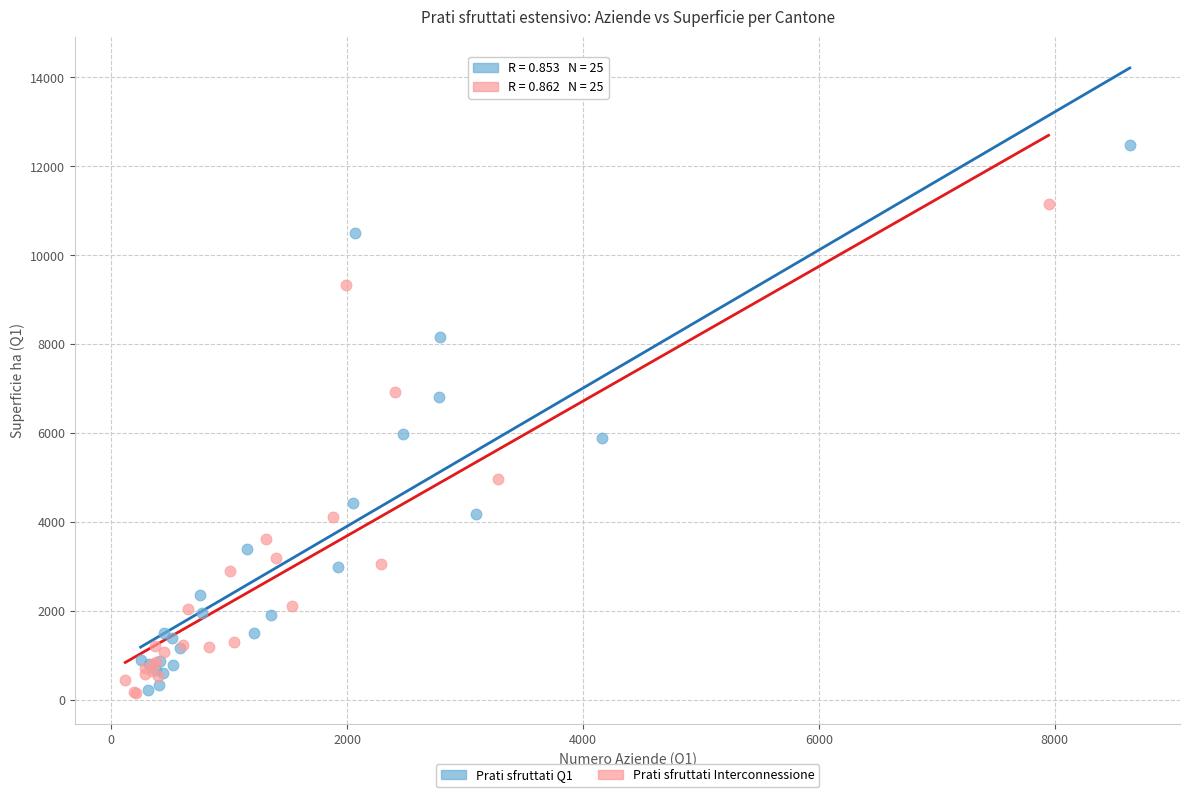

Which series has the widest spread of Y values?

Prati sfruttati Q1